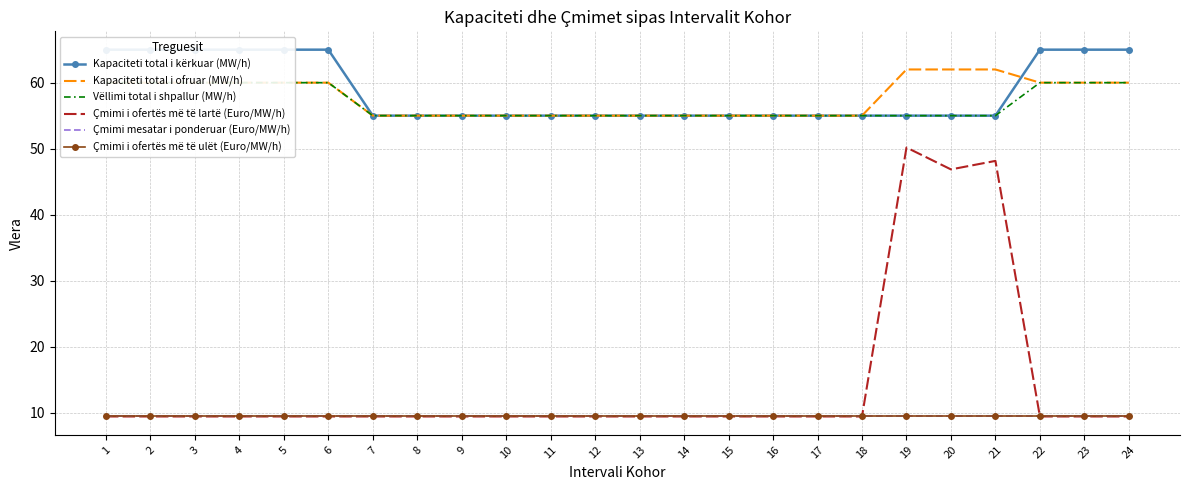

Which has a higher value, 2 or 22?

2